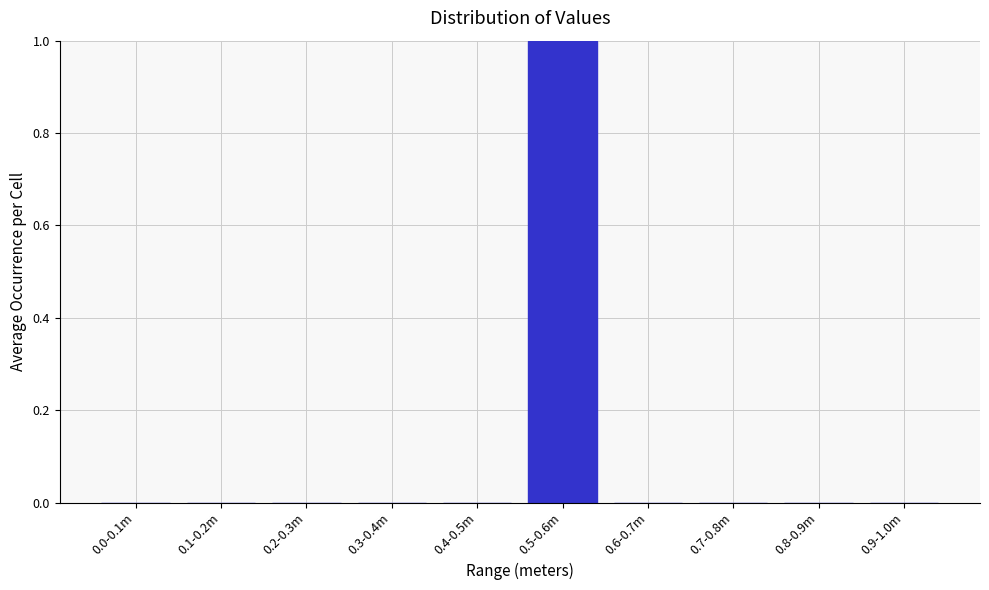

Reading left to right, extract all data points from this chart.

0.0-0.1m=0	0.1-0.2m=0	0.2-0.3m=0	0.3-0.4m=0	0.4-0.5m=0	0.5-0.6m=1	0.6-0.7m=0	0.7-0.8m=0	0.8-0.9m=0	0.9-1.0m=0